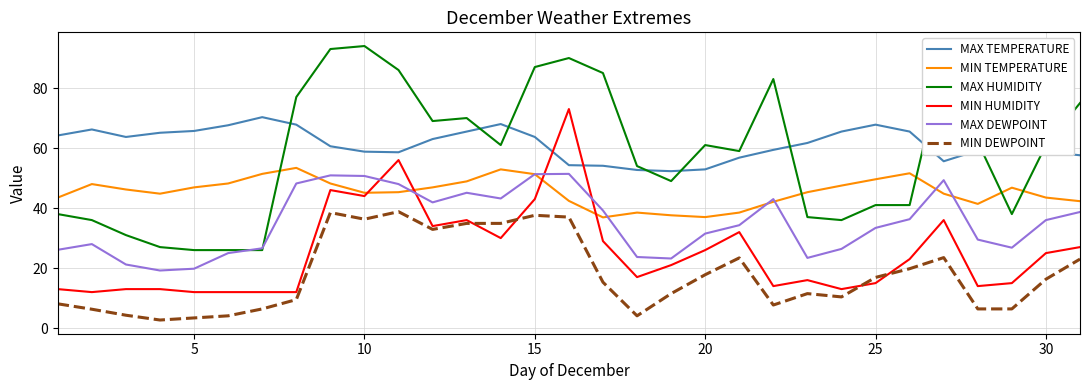

True or false: MAX TEMPERATURE and MAX DEWPOINT intersect in this chart.

False